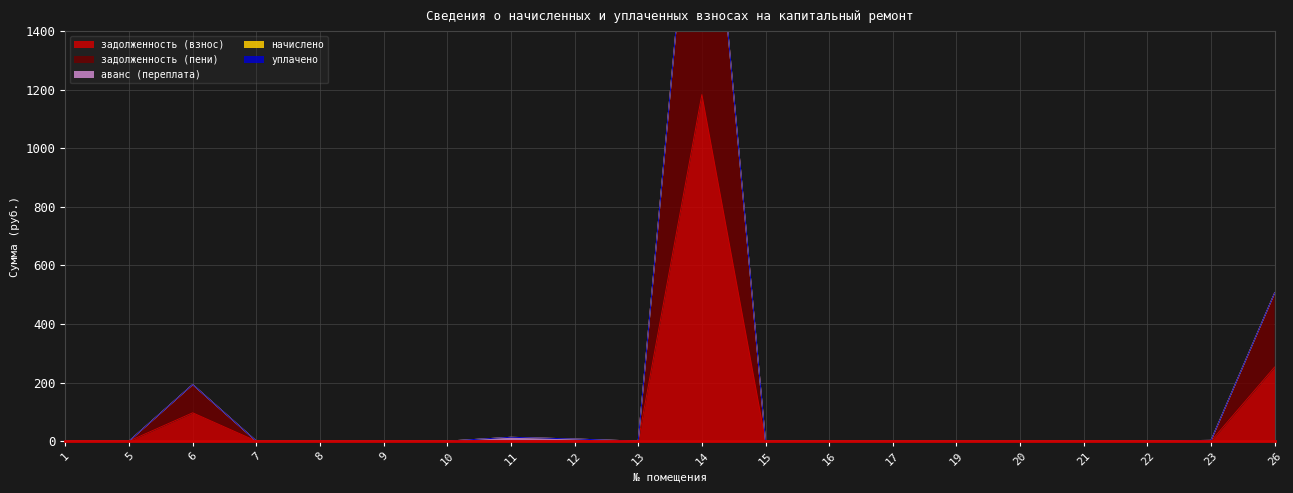

What is the average value of the задолженность (взнос) series?

76.6